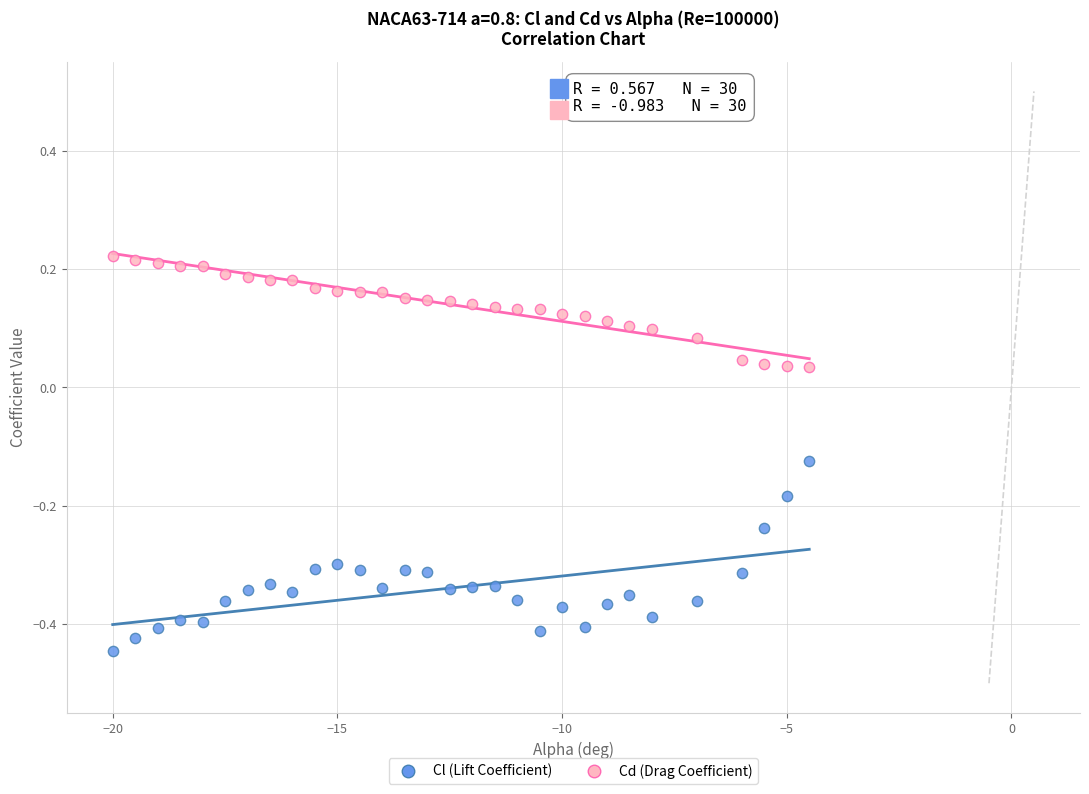

Which series reaches the maximum Y coordinate?

Cd (Drag Coefficient)